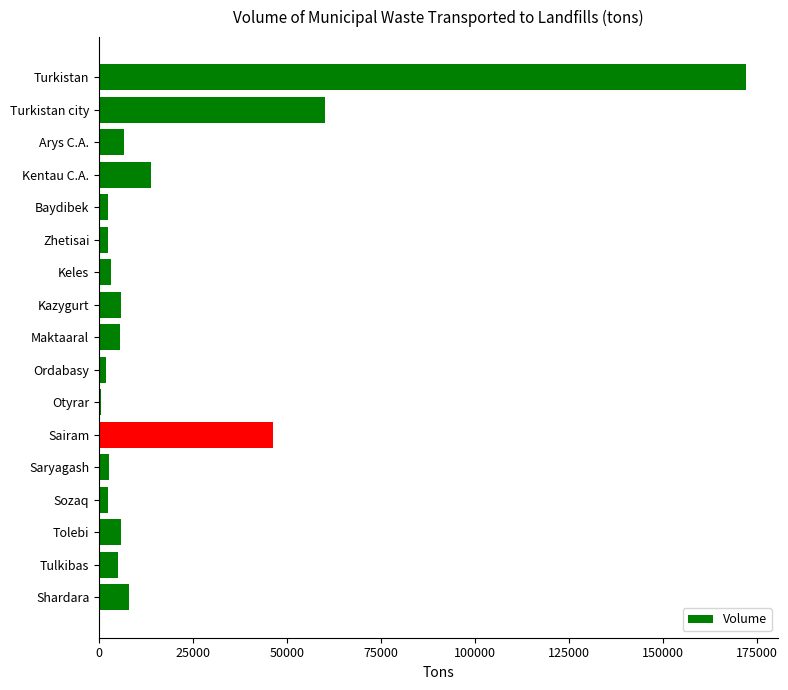

The value at Kentau C.A. is 21021. True or false?

False